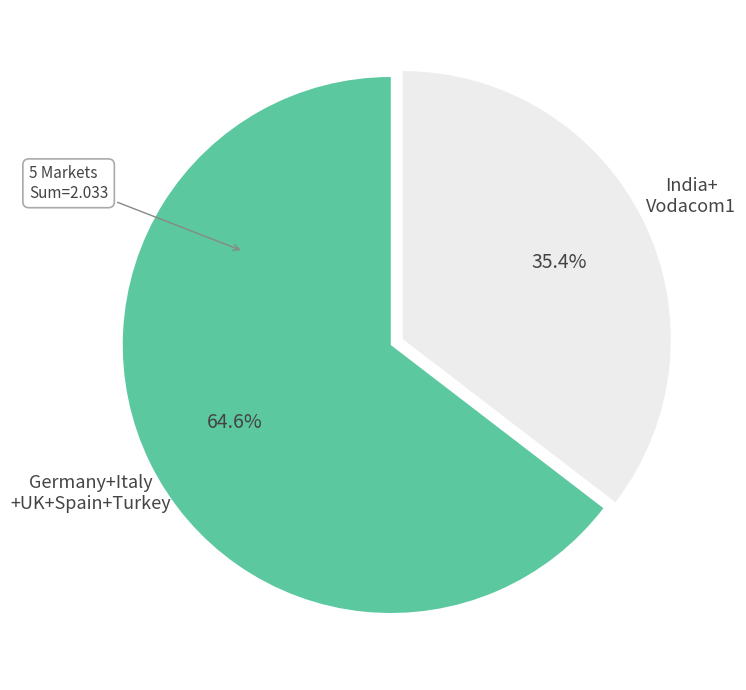

Is there any slice that represents more than half of the pie?

Yes